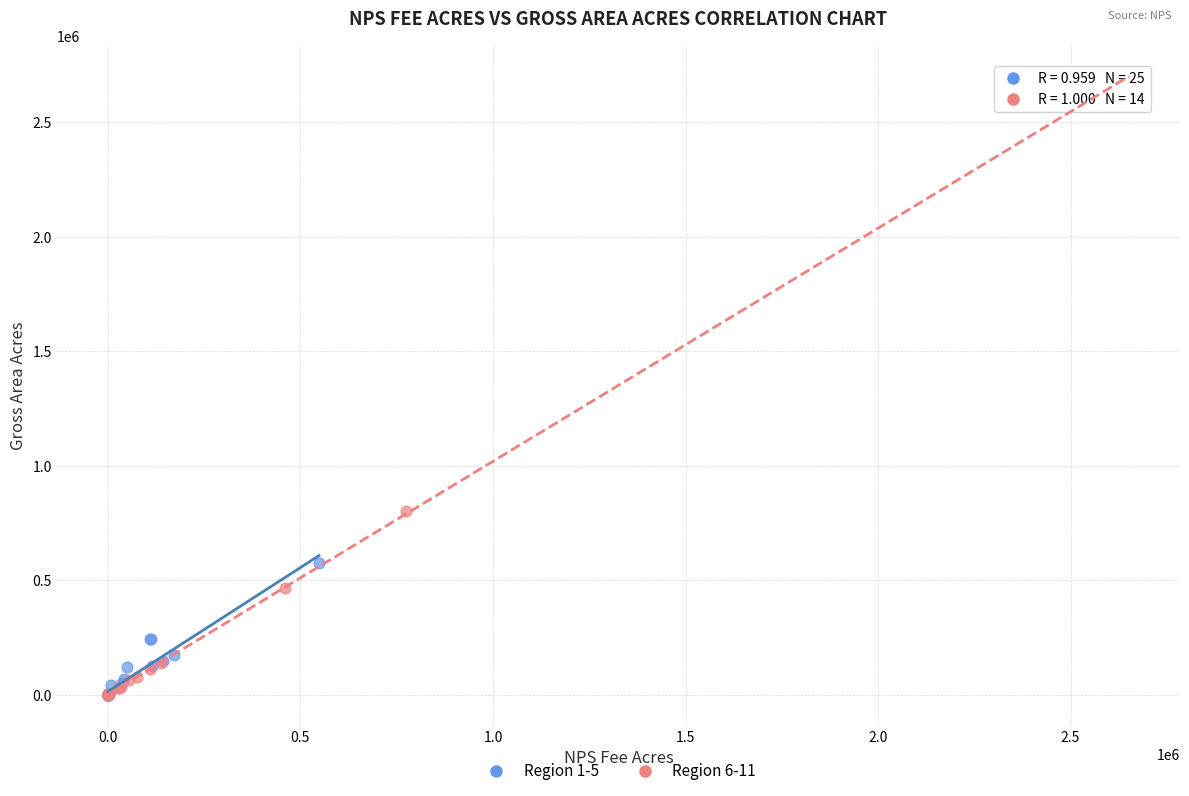

Which series has the widest spread of Y values?

Region 6-11